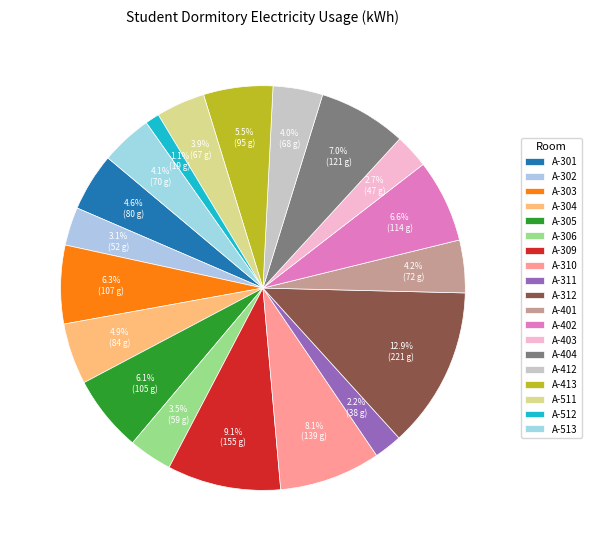

Does A-403 account for over 50% of the chart?

No